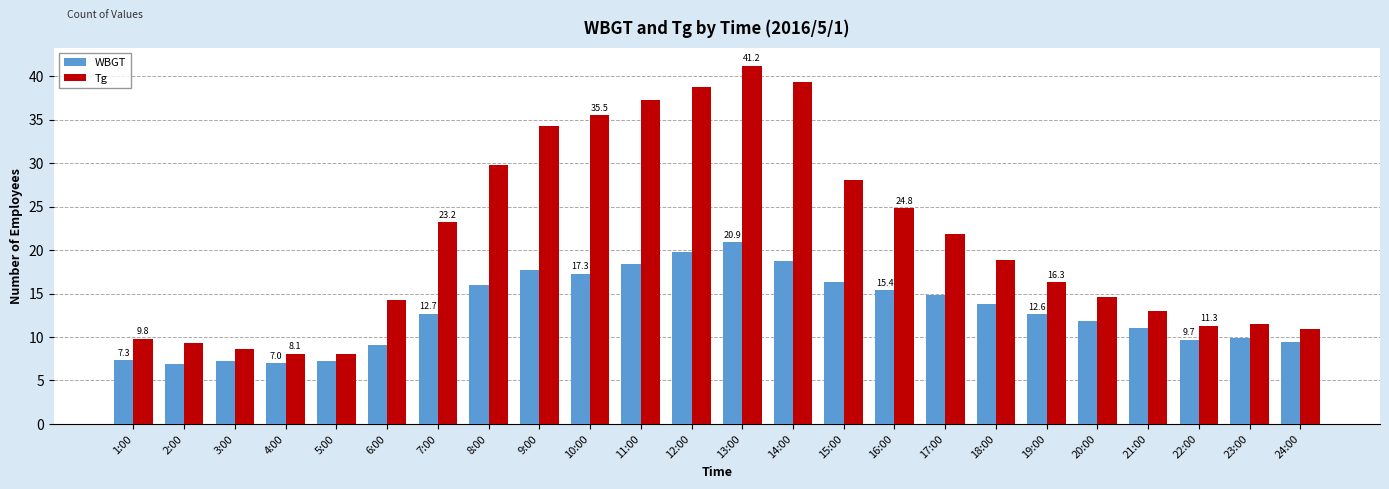

Where does the WBGT series first go above 12?

7:00